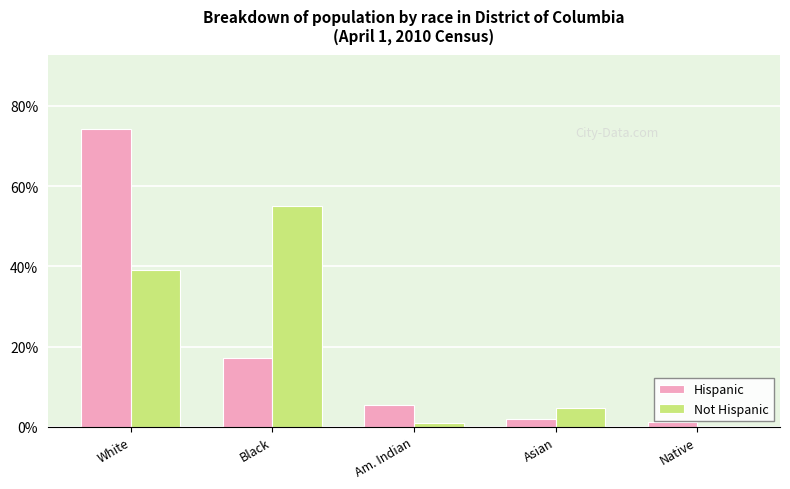

The Hispanic series shows 117.4 at White. True or false?

False